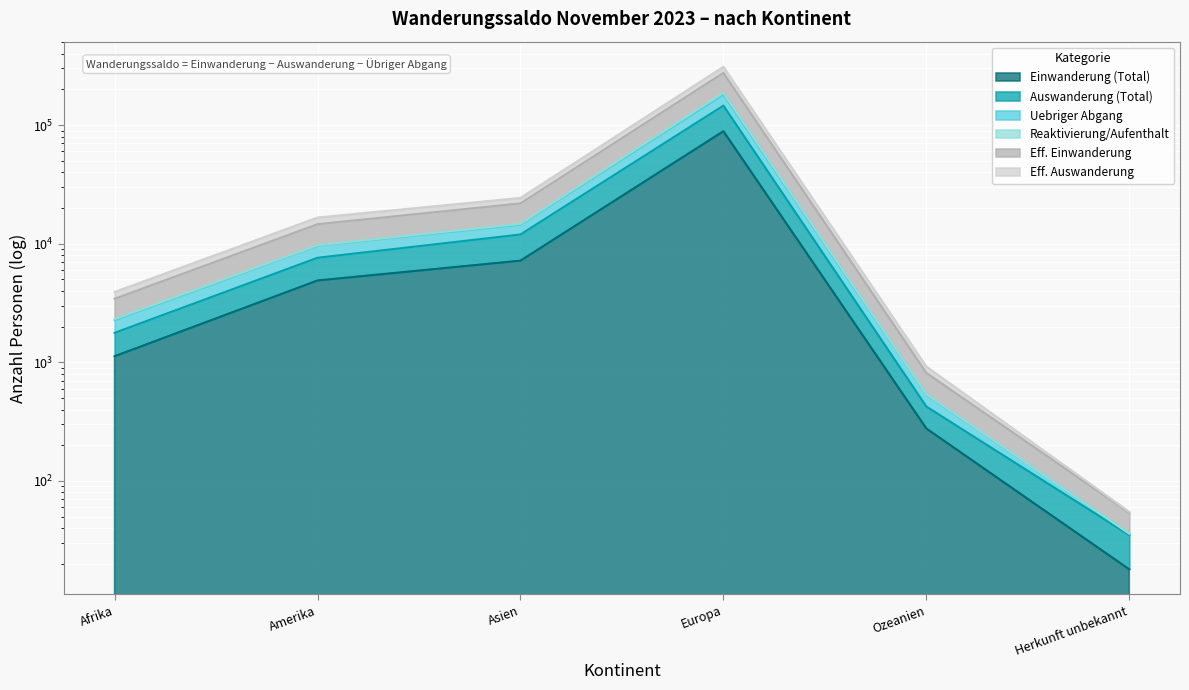

Read the Eff. Auswanderung value at Amerika.

14604